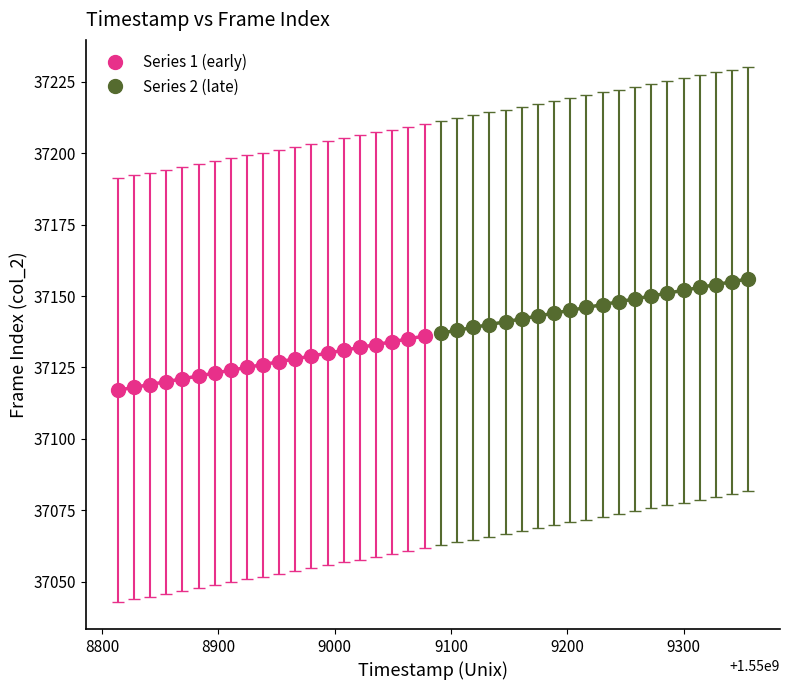

Which series contains the lowest Y value?

Series 1 (early)